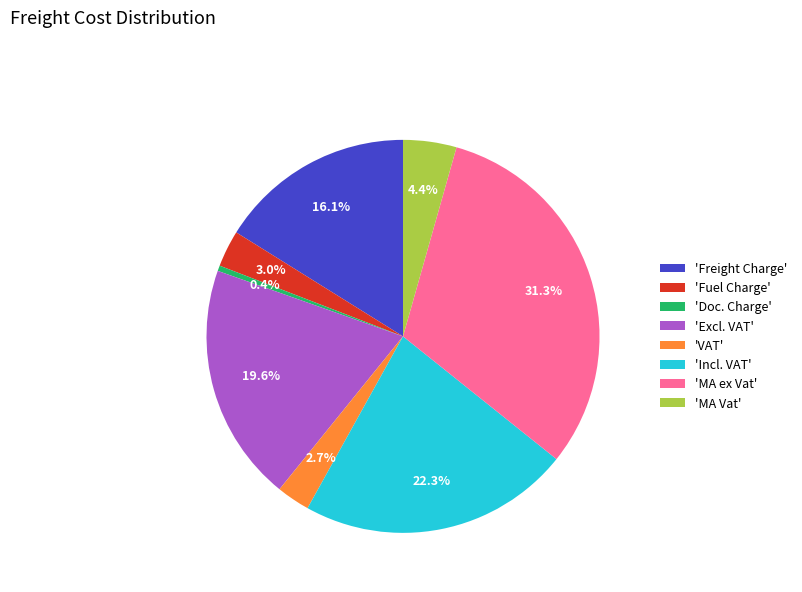

Is the sum of 'MA ex Vat' and 'Freight Charge' greater than half?

No